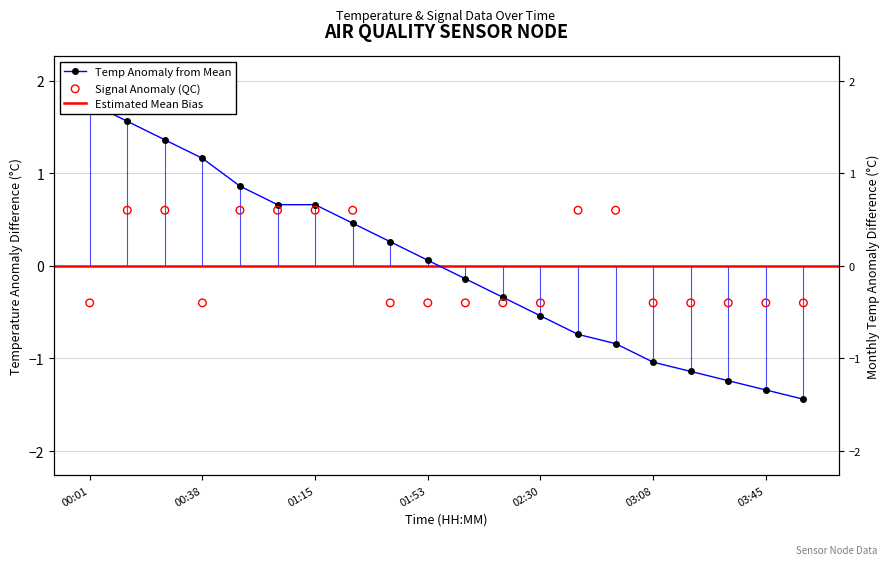

At which category is the sum across all series the highest?

00:14